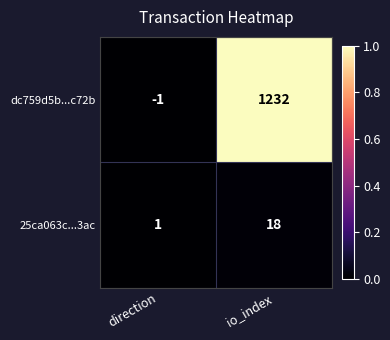

True or false: dc759d5b...c72b has a value of 1232 at io_index.

True